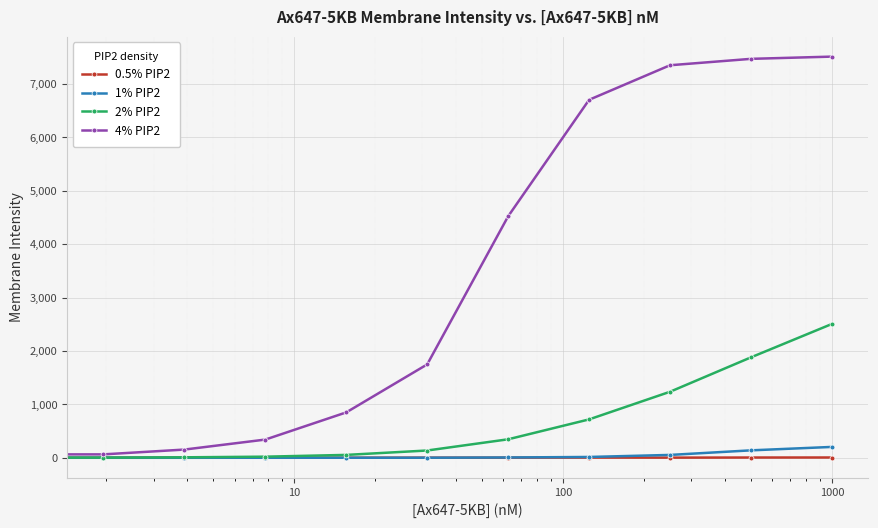

What is the greatest value displayed?

7509.6